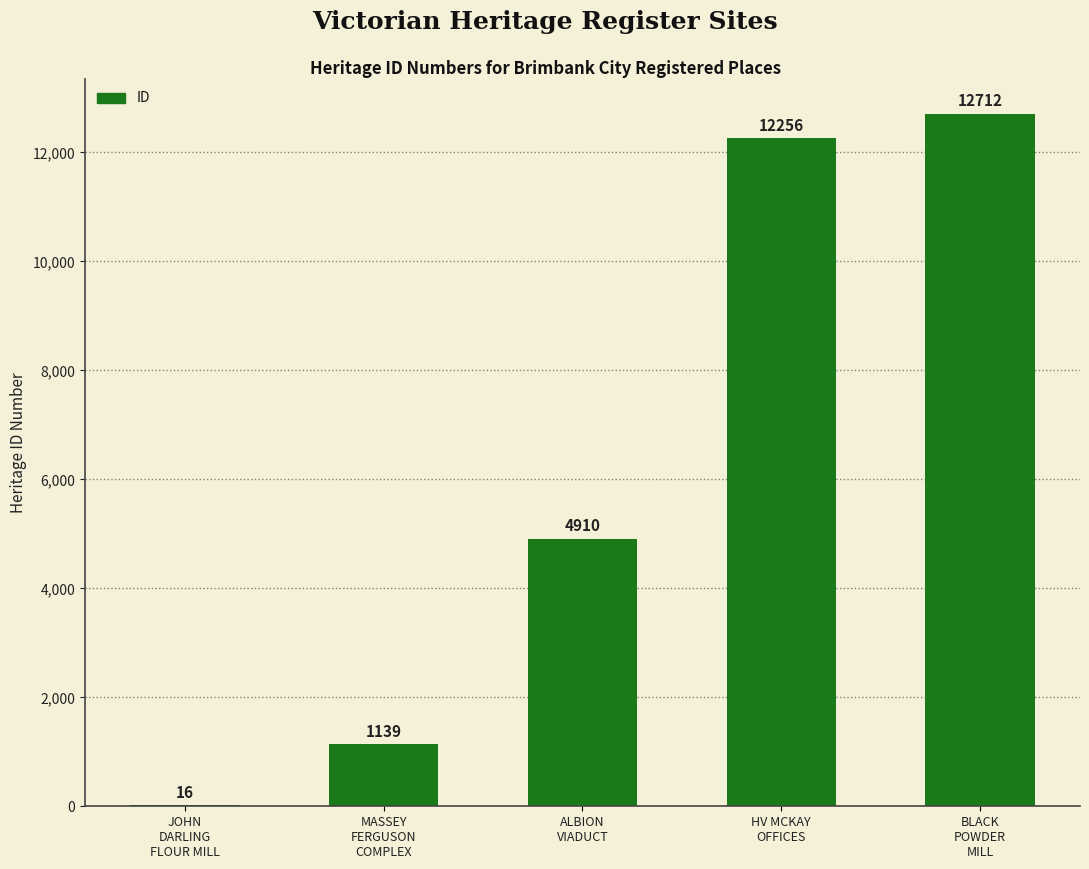

Read the value at ALBION
VIADUCT.

4910